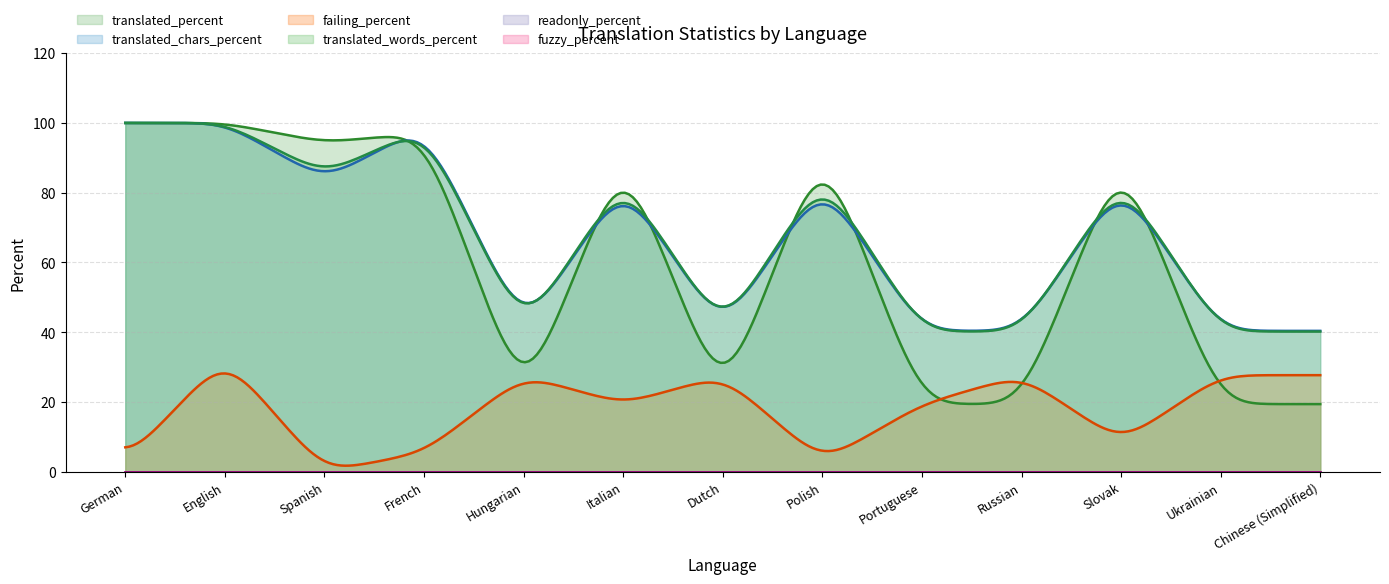

What is the total value across all series at German?

302.7